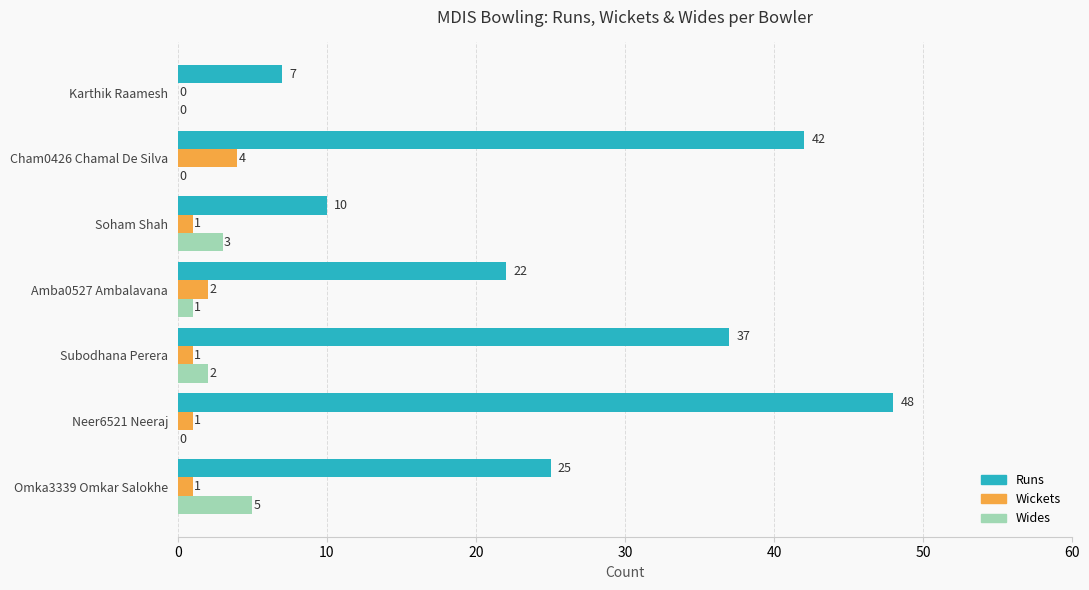

What is the average value of the Runs series?

27